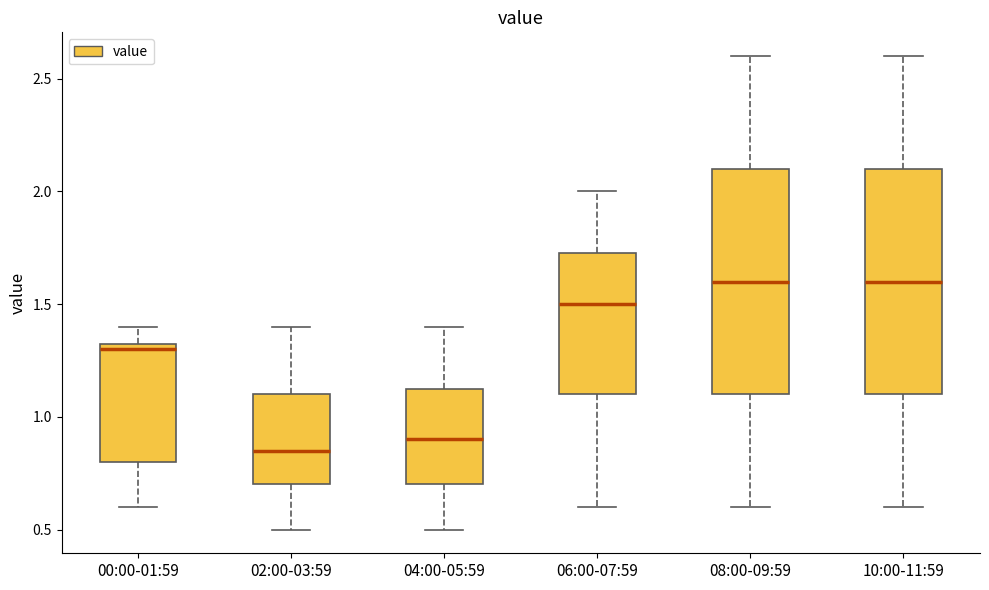

Reading left to right, read every box against the y-axis: the position of its median line, the range the box covers, and the ends of its whiskers. The values are not printed on the chart, so give them approximately, as read against the axis.

00:00-01:59: median 1.30, box 0.80 to 1.35, whiskers 0.60 to 1.40
02:00-03:59: median 0.85, box 0.70 to 1.10, whiskers 0.50 to 1.40
04:00-05:59: median 0.90, box 0.70 to 1.15, whiskers 0.50 to 1.40
06:00-07:59: median 1.50, box 1.10 to 1.75, whiskers 0.60 to 2.00
08:00-09:59: median 1.60, box 1.10 to 2.10, whiskers 0.60 to 2.60
10:00-11:59: median 1.60, box 1.10 to 2.10, whiskers 0.60 to 2.60